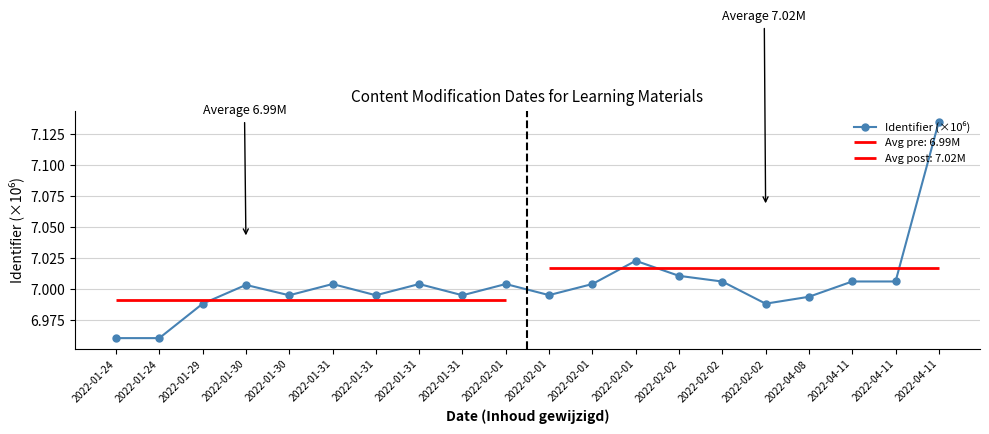

Approximately how many times larger is the value at 2022-04-11 compared to 2022-02-02?

1.0